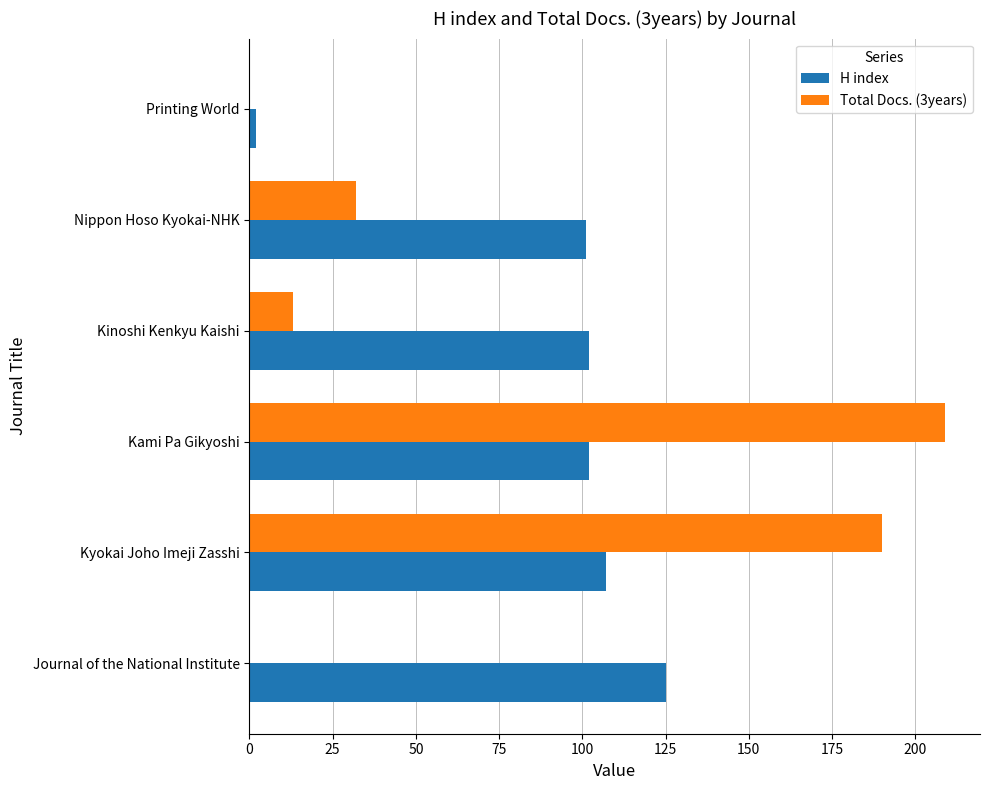

What is the sum of all H index values?

539